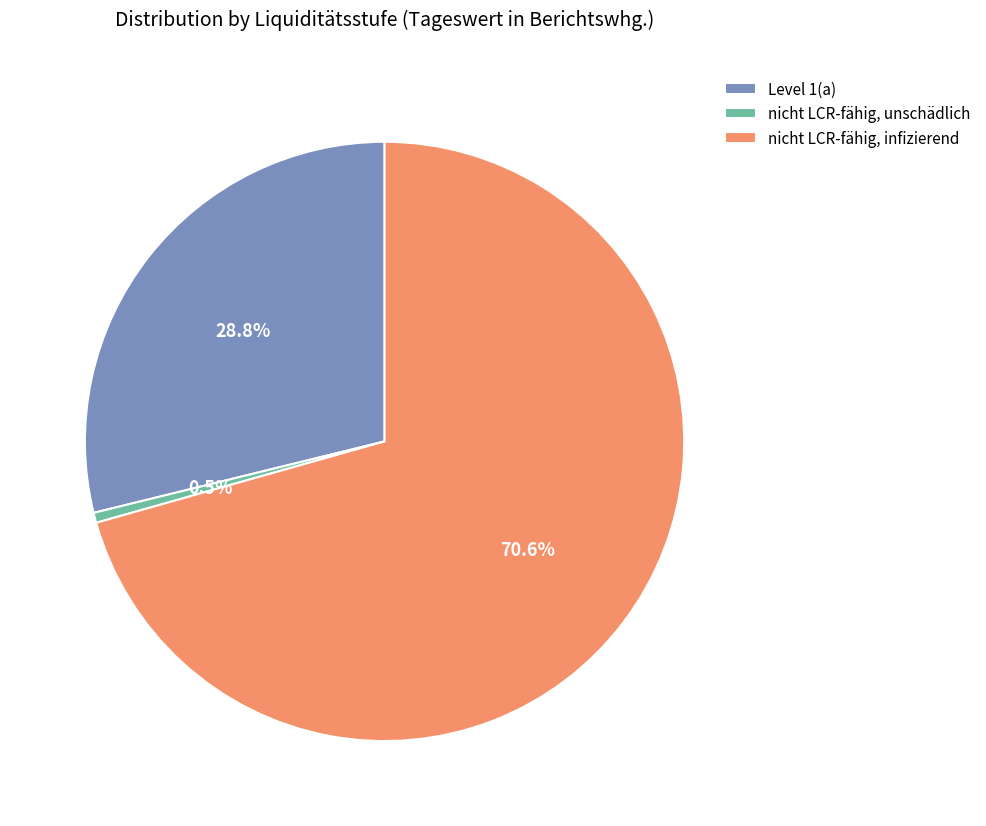

Is there any slice that represents more than half of the pie?

Yes